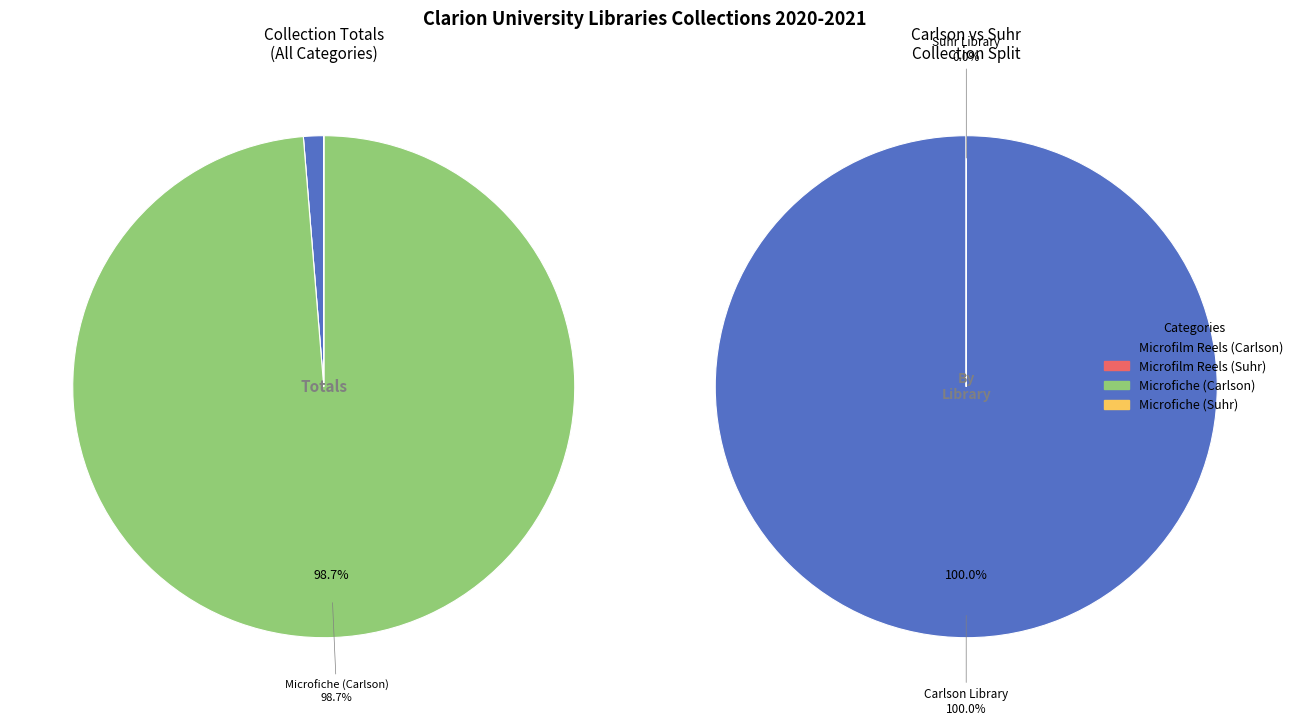

Is there any slice that represents more than half of the pie?

Yes